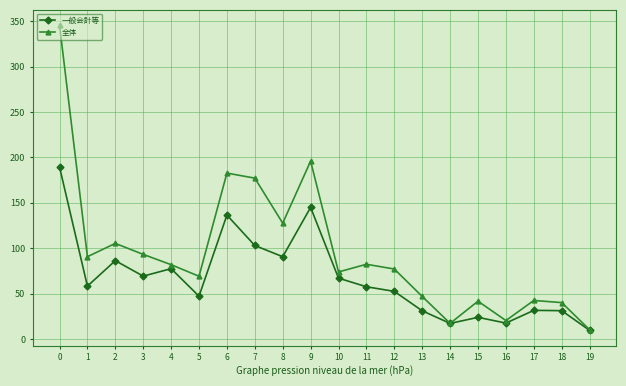

List the series in order of their overall mean, highest first.

全体, 一般会計等